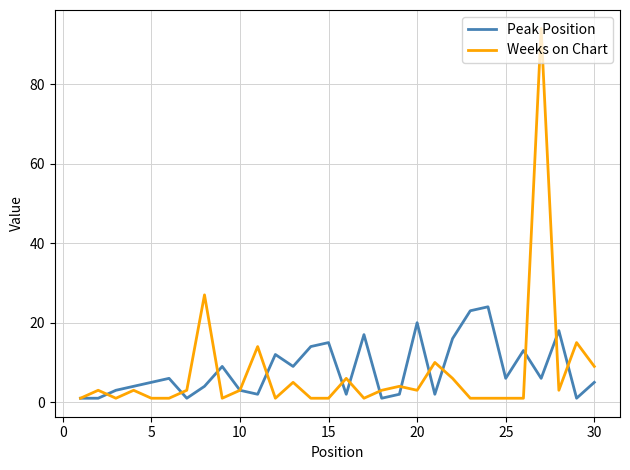

Does the chart have visible grid lines?

Yes